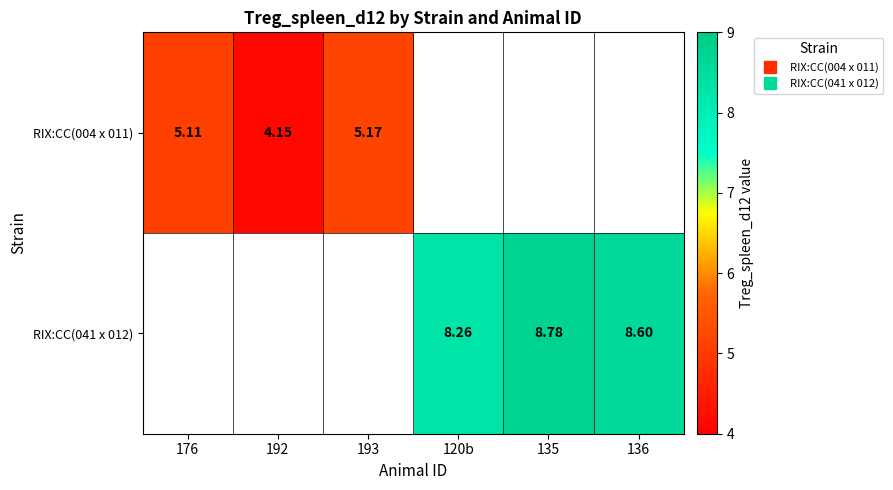

Which category has the highest value in the RIX:CC(004 x 011) series?

193